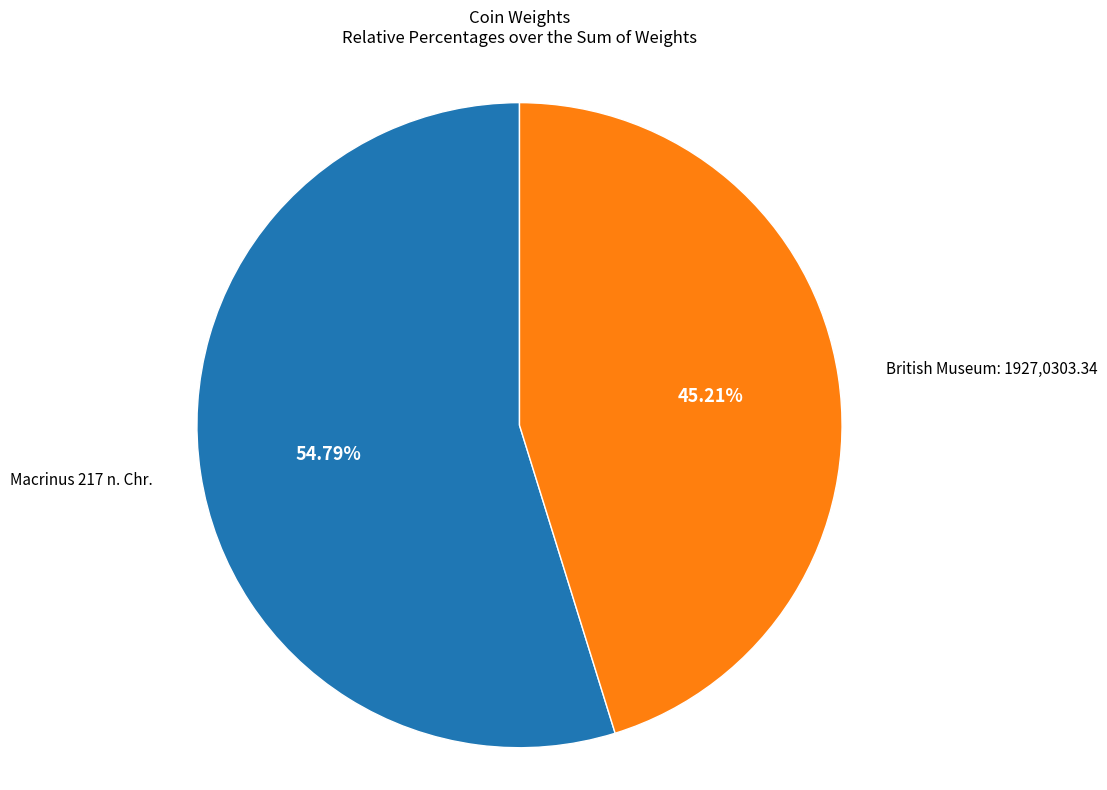

Is there a majority slice in this chart?

Yes